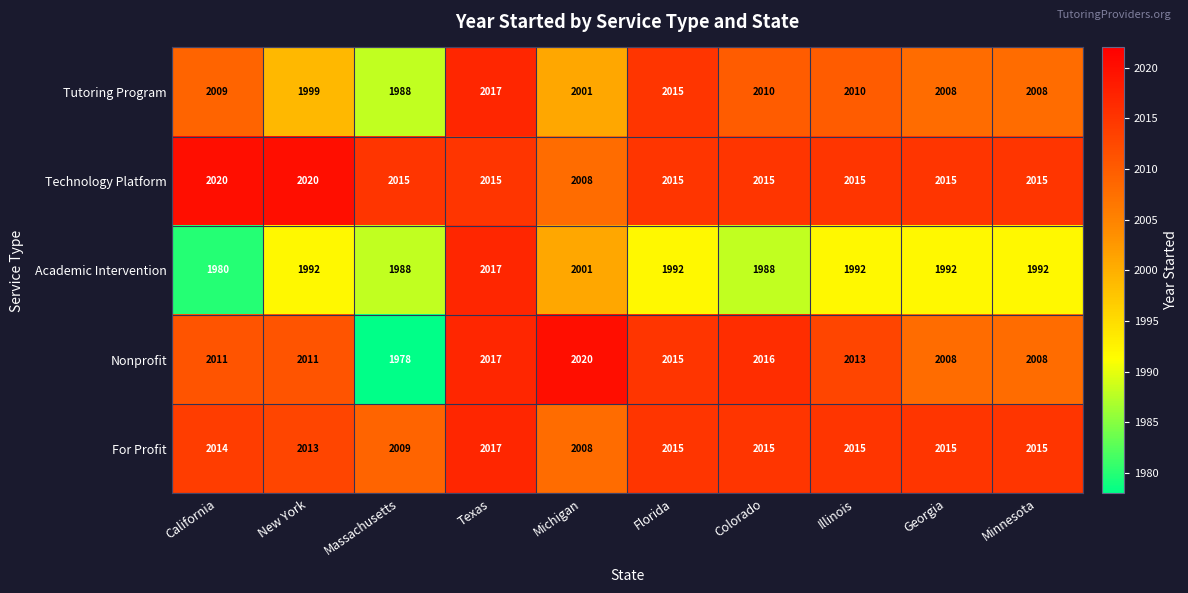

Count the number of data series in this chart.

5